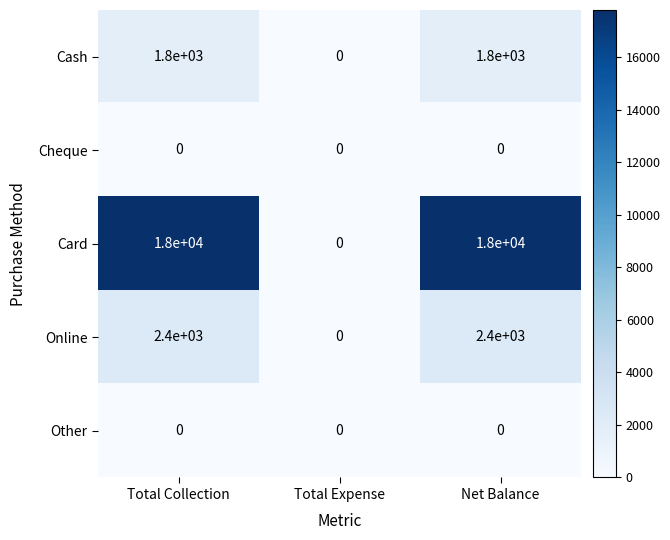

What is the difference between the highest and lowest values at Total Collection?

18000